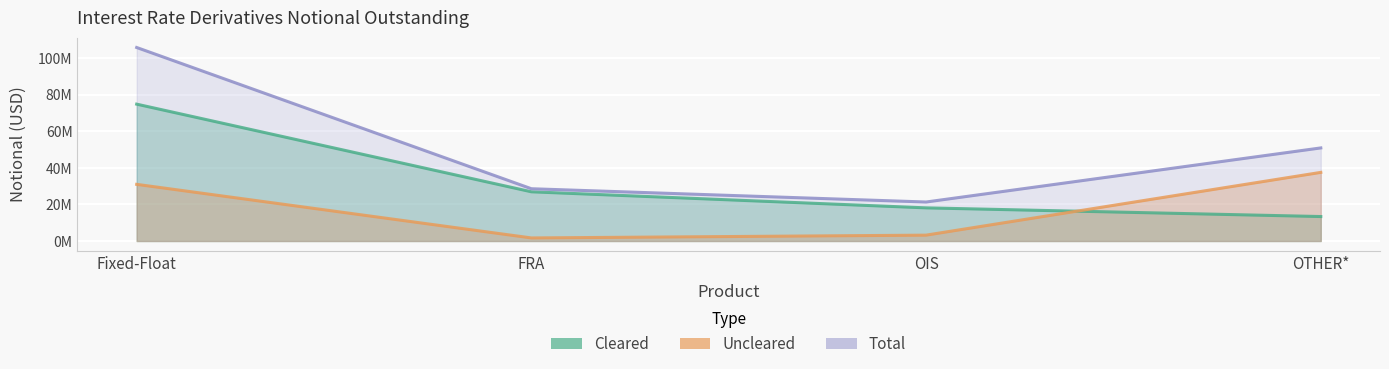

What is the spread (max minus min) of values at FRA?

26938465